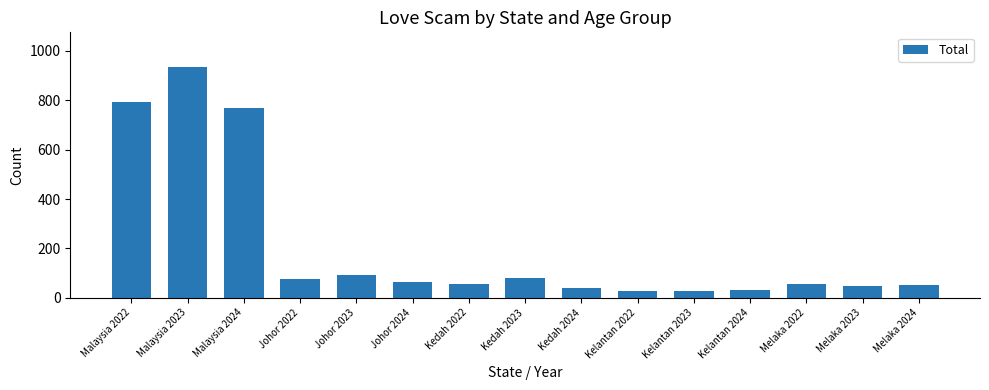

What is the difference between the values at Kedah 2023 and Johor 2023?

10